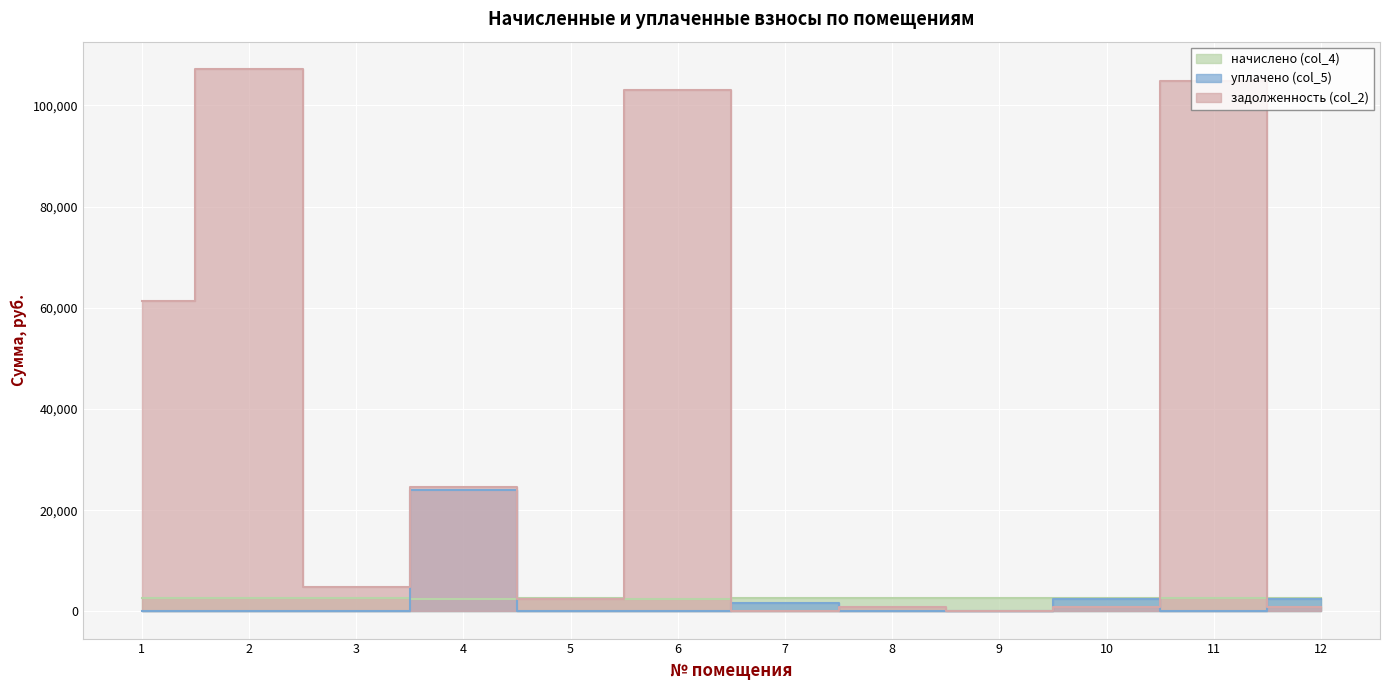

How many values in the задолженность (col_2) series exceed 4741?

6